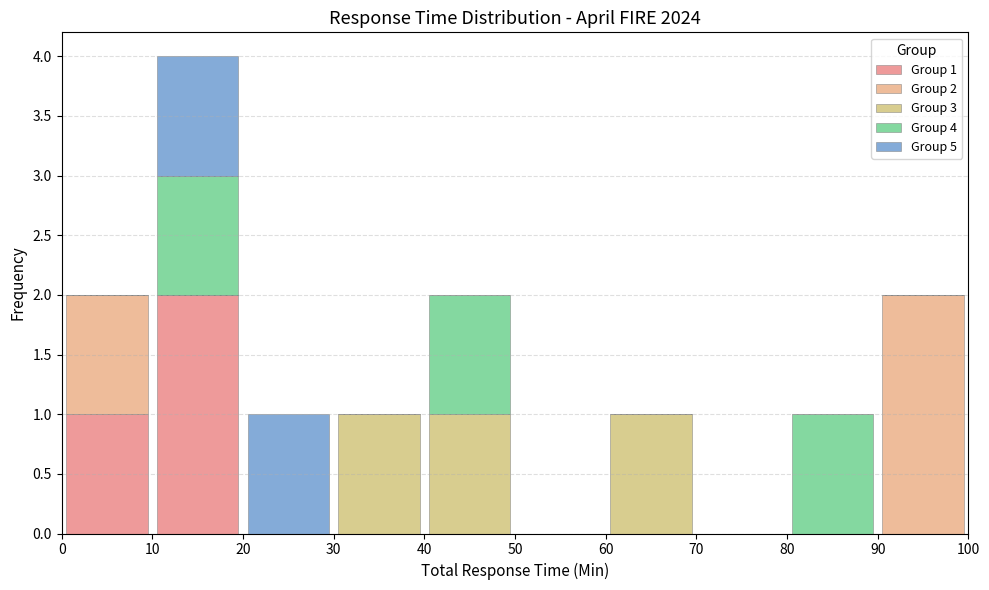

Which range on the x-axis has the tallest stacked bar (by total height)?

10 to 20